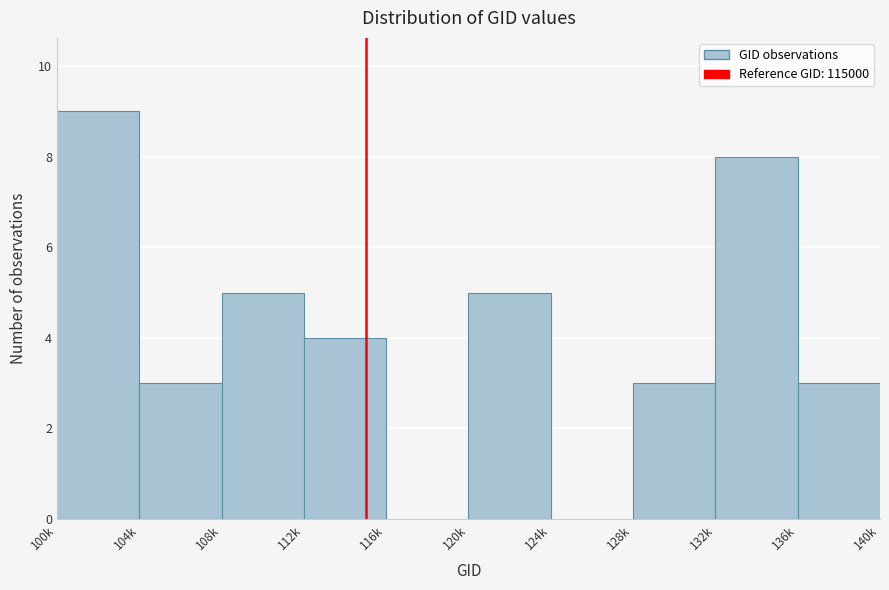

Reading left to right, what are all the values shown in this chart?

100k=9	104k=3	108k=5	112k=4	116k=0	120k=5	124k=0	128k=3	132k=8	136k=3